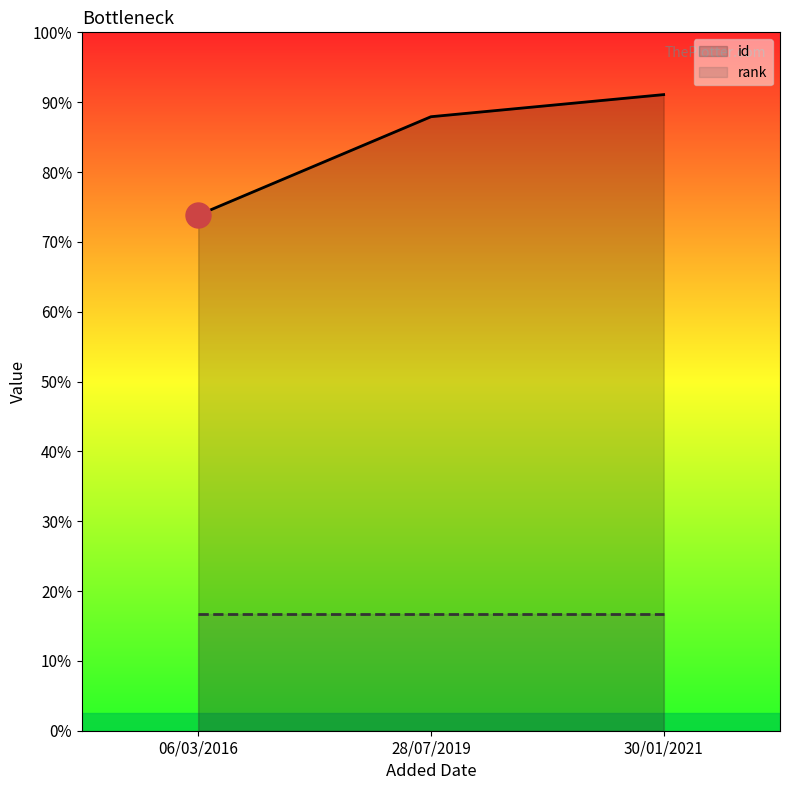

What is the sum of all id values?

3034